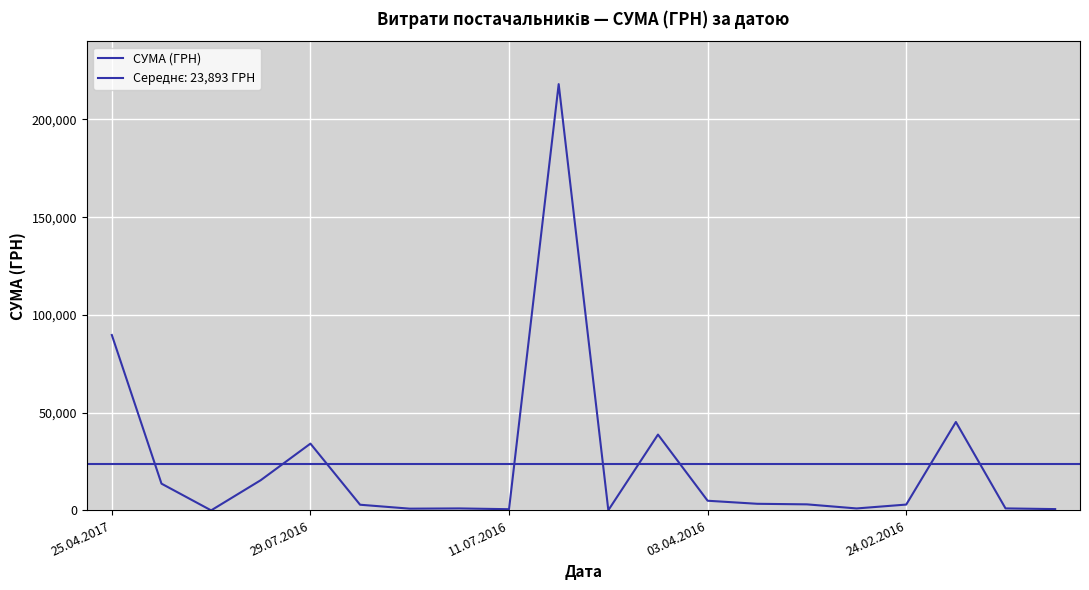

List the labels in order of value, largest first.

9, 25.04.2017, 17, 11, 24.02.2016, 03.04.2016, 29.07.2016, 12, 13, 14, 16, 5, 18, 7, 15, 6, 19, 8, 10, 11.07.2016